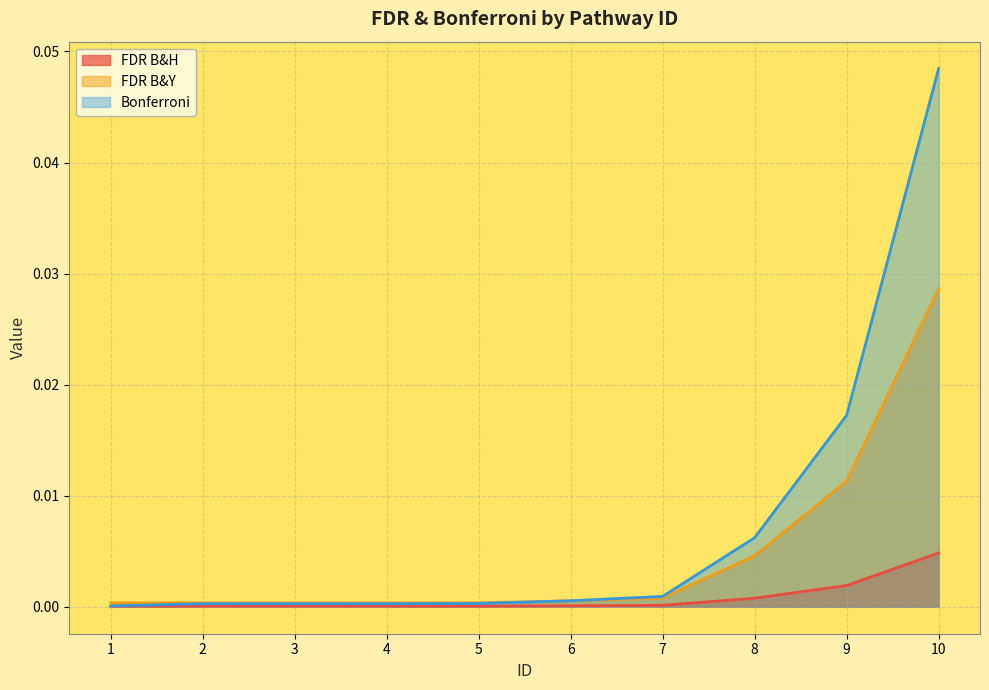

True or false: FDR B&H and Bonferroni intersect in this chart.

False